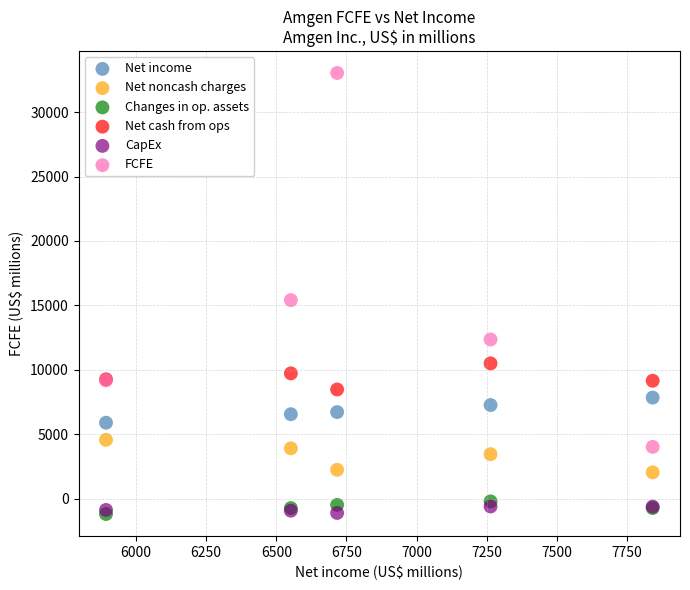

What are all the series names shown in the legend?

Net income, Net noncash charges, Changes in op. assets, Net cash from ops, CapEx, FCFE